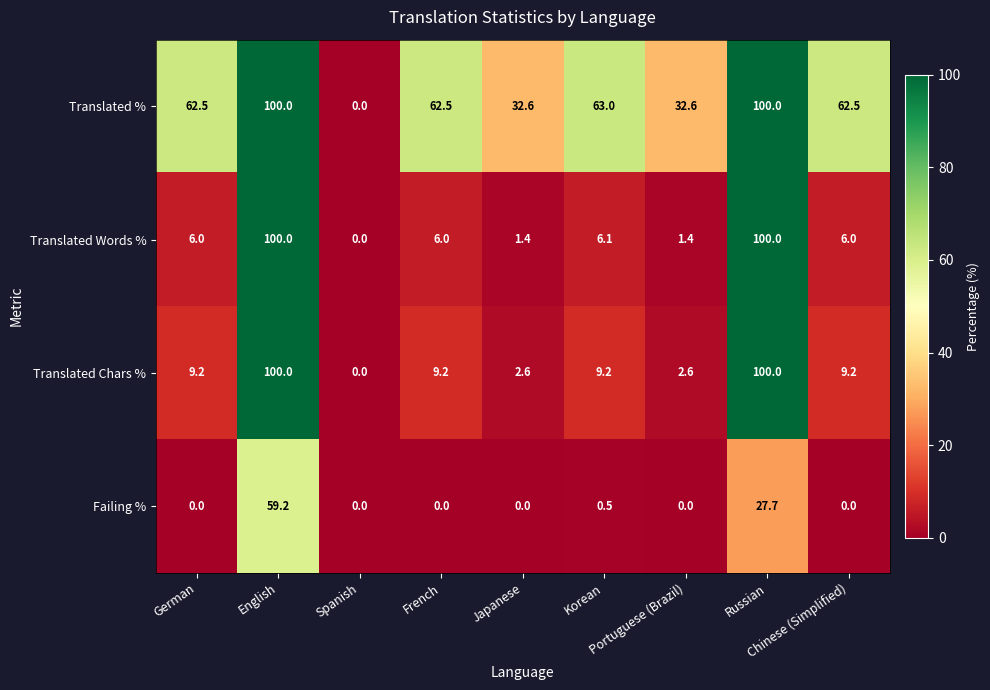

At how many categories does at least one series exceed 16?

8